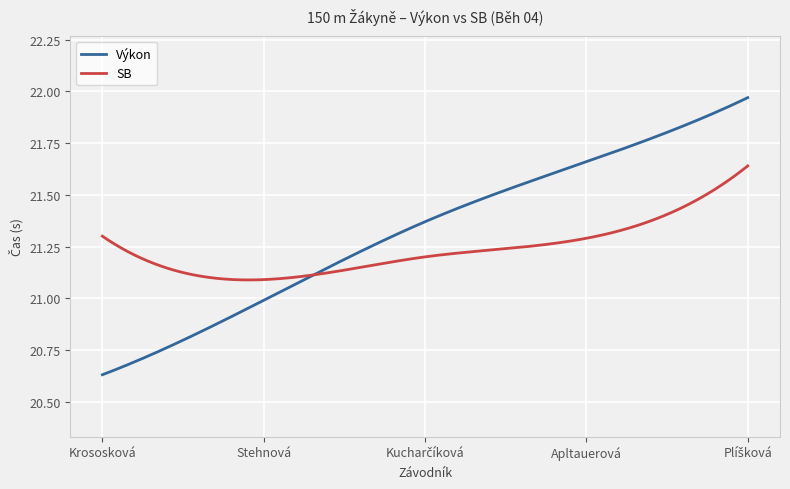

Rank the series by their maximum value, from lowest to highest.

SB, Výkon